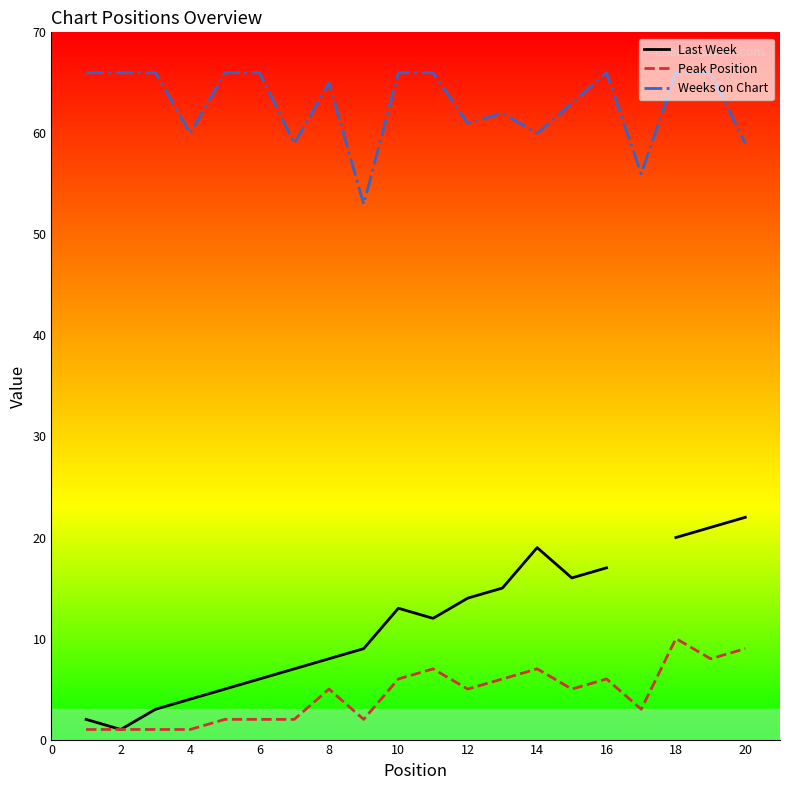

How many values in Last Week are above zero?

19